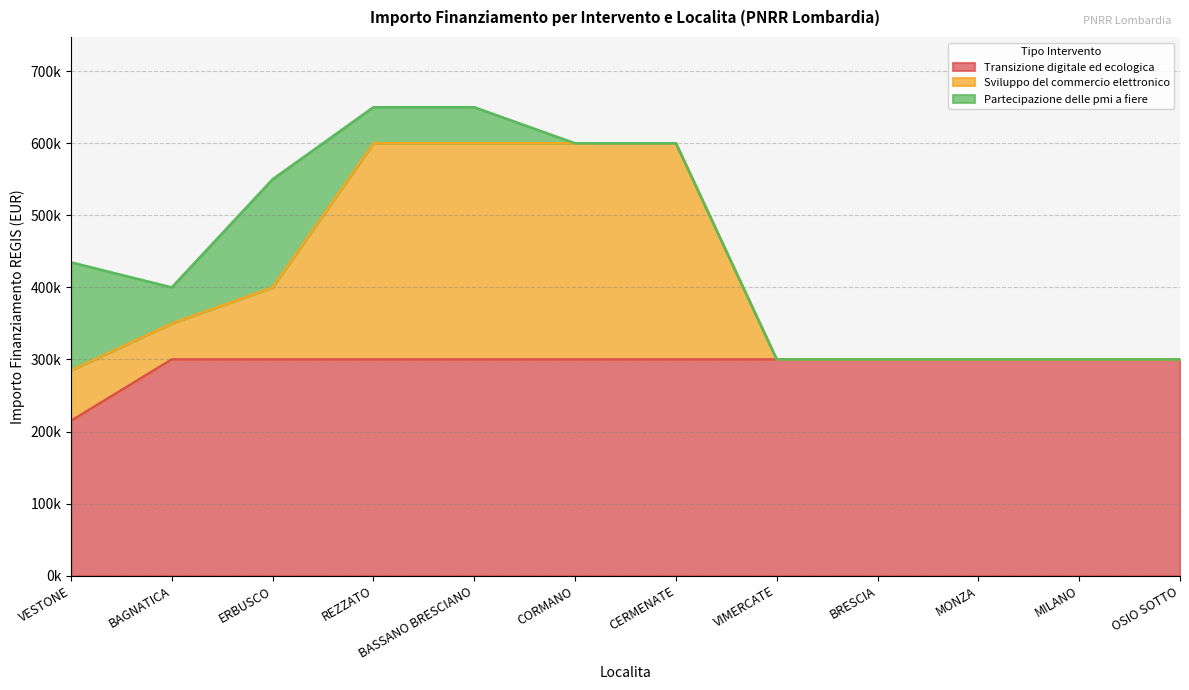

True or false: Sviluppo del commercio elettronico and Transizione digitale ed ecologica intersect in this chart.

False